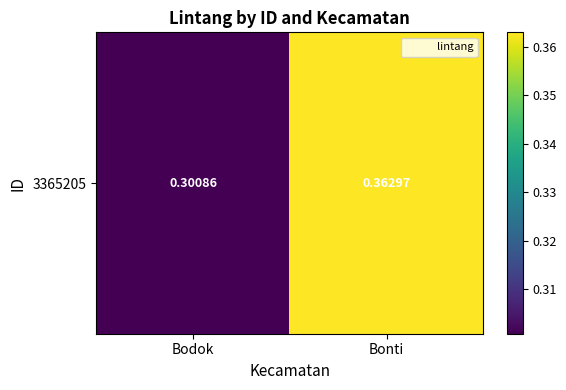

Rank the categories by value from lowest to highest.

Bodok, Bonti